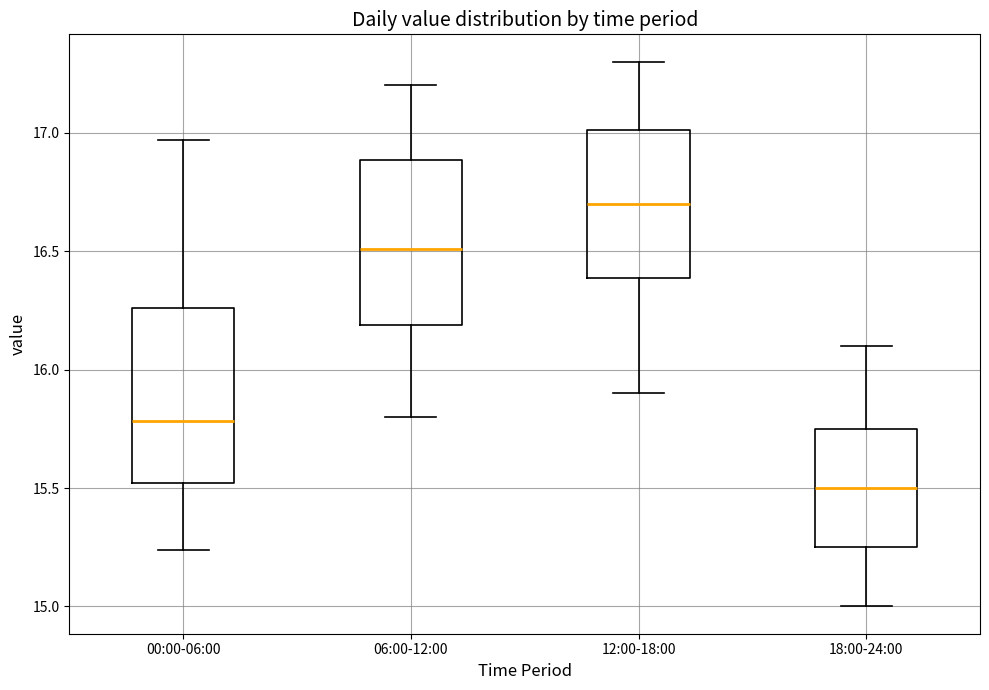

Reading left to right, read every box against the y-axis: the position of its median line, the range the box covers, and the ends of its whiskers. The values are not printed on the chart, so give them approximately, as read against the axis.

00:00-06:00: median 15.80, box 15.50 to 16.25, whiskers 15.25 to 16.95
06:00-12:00: median 16.50, box 16.20 to 16.90, whiskers 15.80 to 17.20
12:00-18:00: median 16.70, box 16.40 to 17.00, whiskers 15.90 to 17.30
18:00-24:00: median 15.50, box 15.25 to 15.75, whiskers 15.00 to 16.10